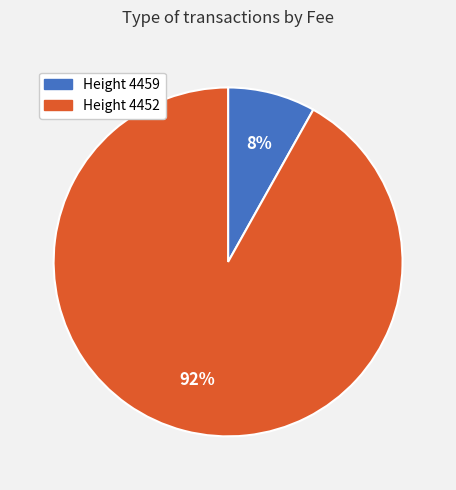

Is there a majority slice in this chart?

Yes